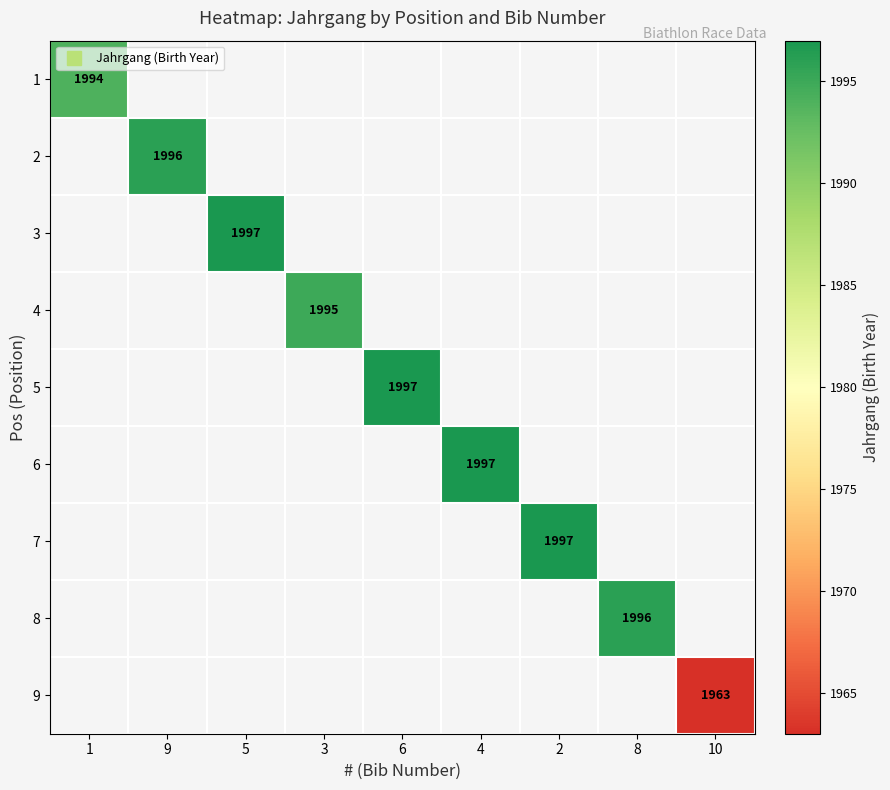

Is the value of 2 at 5 greater than the value of 9 at 5?

No